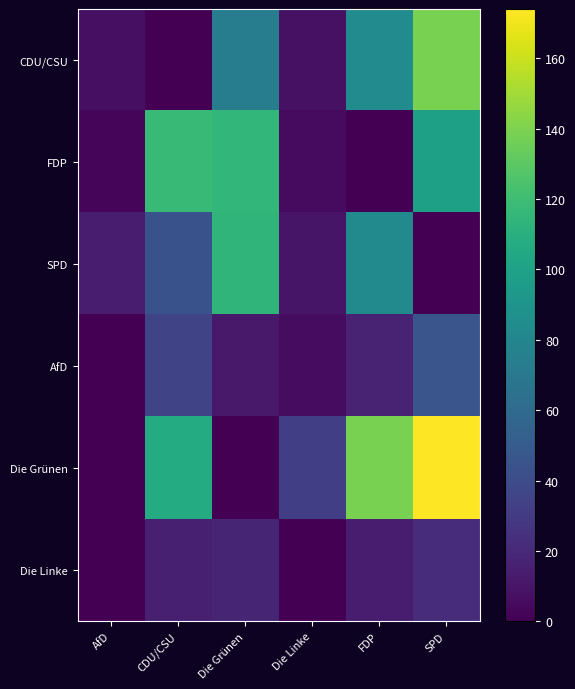

How many data points does each series have?

6